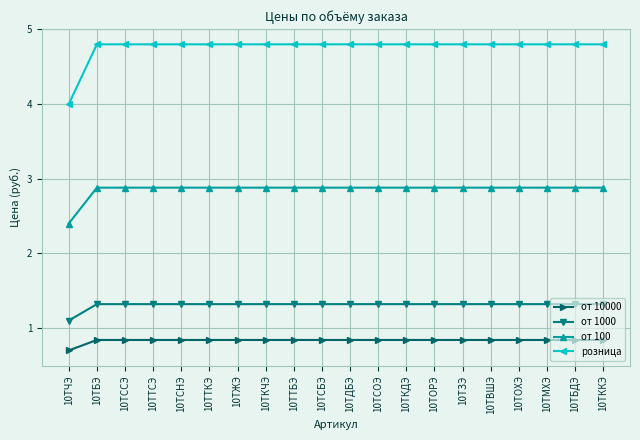

Count the number of data series in this chart.

4